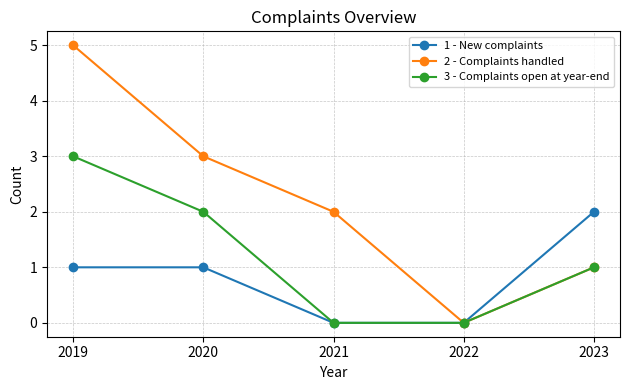

Is the value of 3 - Complaints open at year-end at 2023 greater than the value of 2 - Complaints handled at 2021?

No